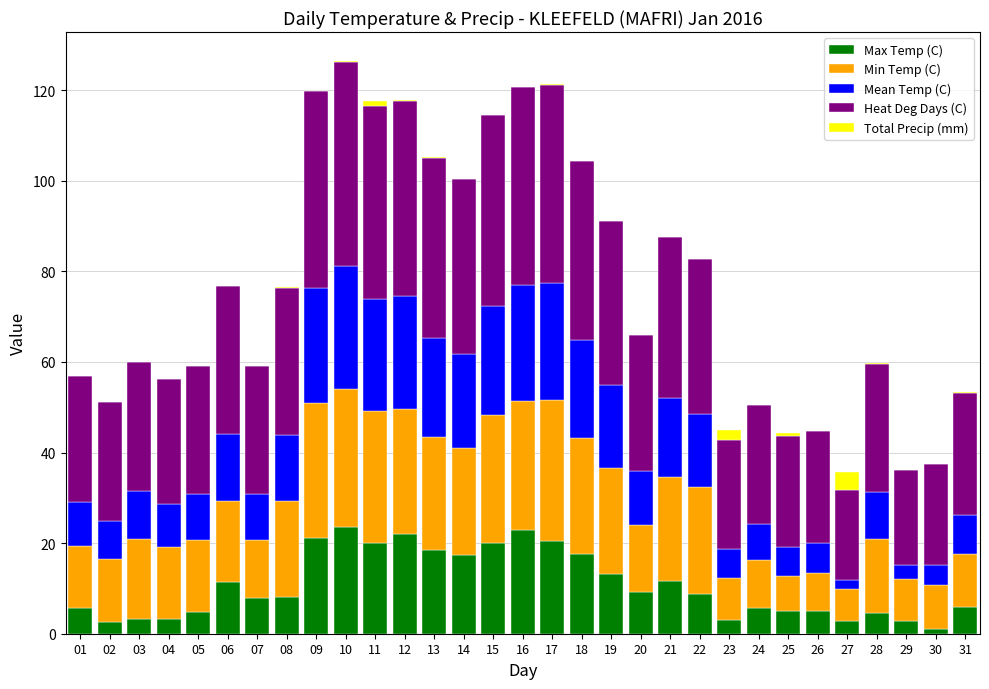

Are the bars grouped side by side (vs. stacked)?

No